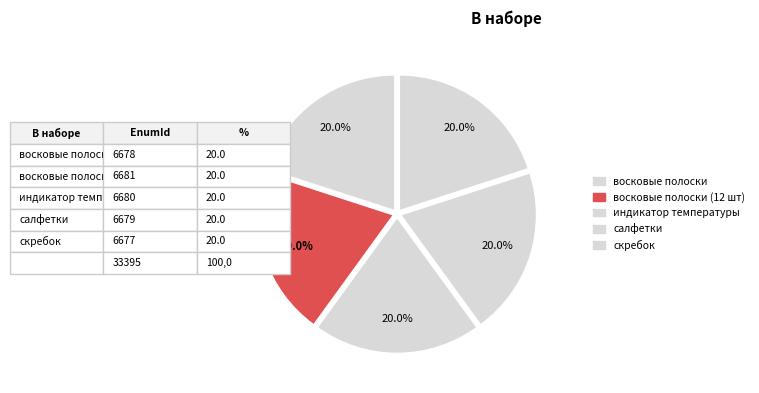

How many segments does this pie chart have?

5